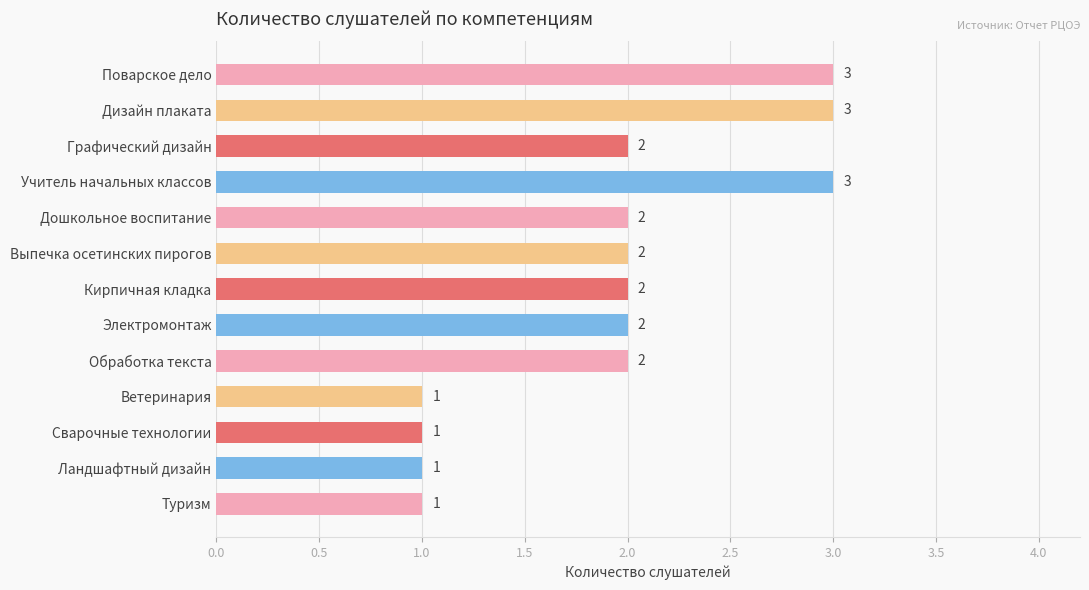

Does the chart contain any negative values?

No